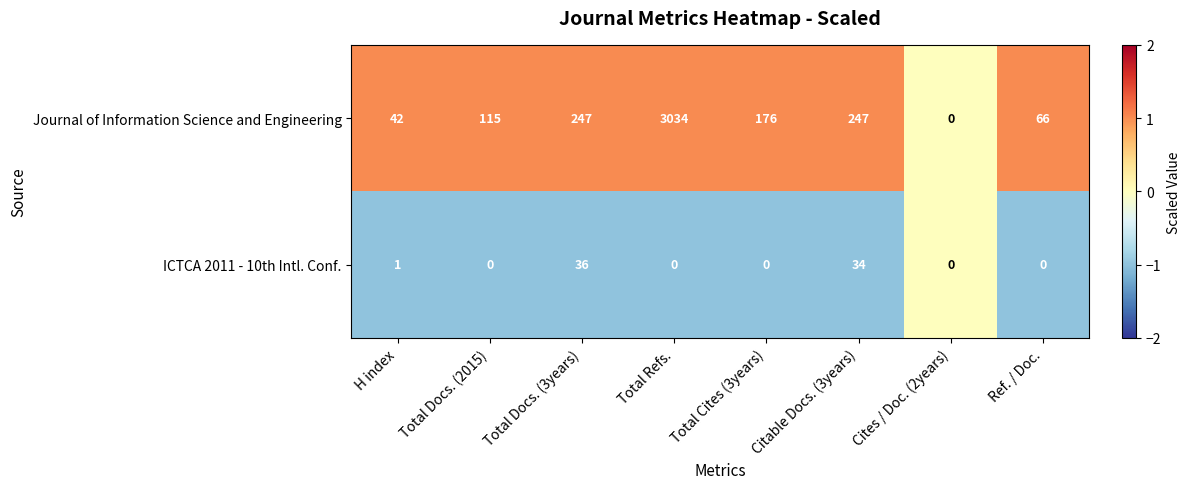

Which series has the largest total across all categories?

Journal of Information Science and Engineering